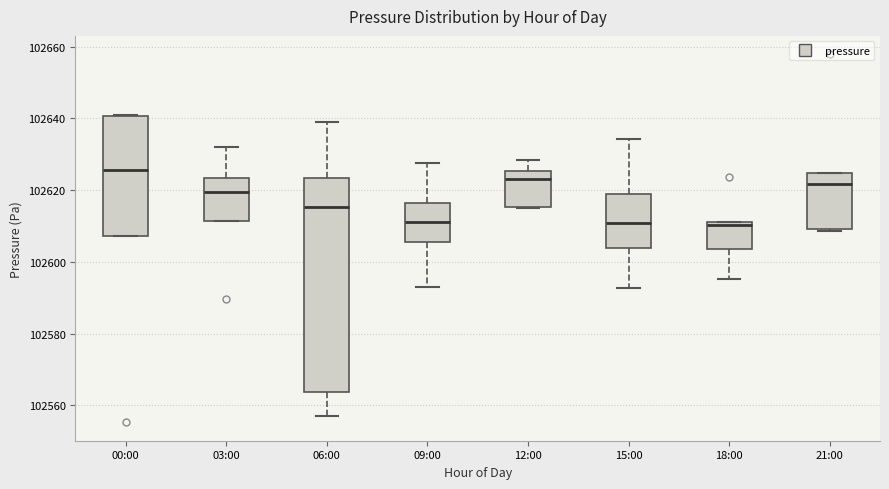

Reading left to right, transcribe this box plot: for each box, give where its median line is, the range the box spans, and where its two whiskers end, as read against the y-axis. The values are not printed on the chart, so give them approximately, as read against the axis.

00:00: median 102626, box 102608 to 102640, whiskers 102608 to 102640
03:00: median 102620, box 102612 to 102624, whiskers 102612 to 102632
06:00: median 102616, box 102564 to 102624, whiskers 102558 to 102640
09:00: median 102612, box 102606 to 102616, whiskers 102594 to 102628
12:00: median 102624, box 102616 to 102626, whiskers 102614 to 102628
15:00: median 102610, box 102604 to 102618, whiskers 102592 to 102634
18:00: median 102610, box 102604 to 102612, whiskers 102596 to 102612
21:00: median 102622, box 102610 to 102624, whiskers 102608 to 102624